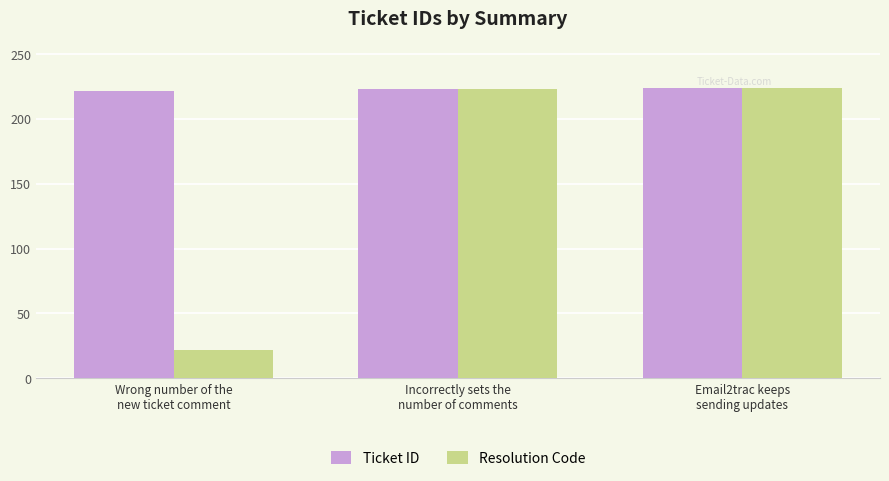

How many data points does each series have?

3